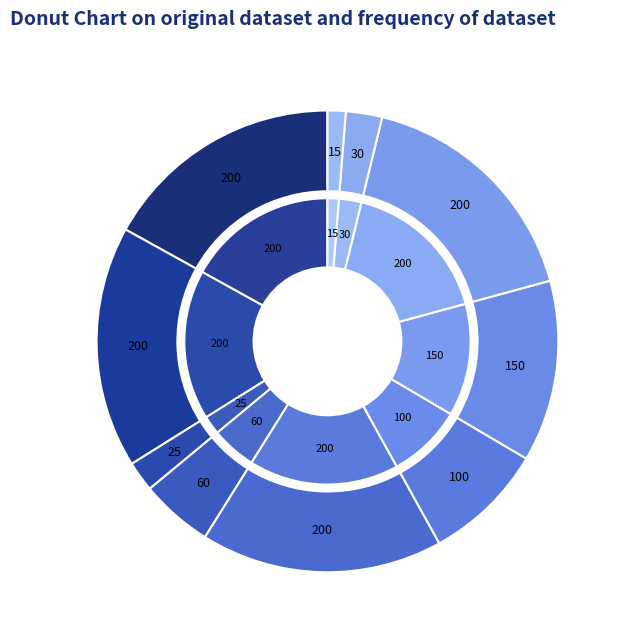

To the nearest percent, what is the difference between the largest and smallest slice percentages?

16%